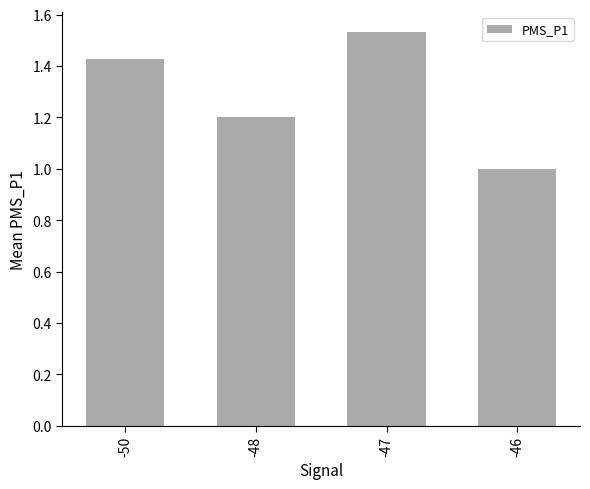

Does the chart contain any negative values?

No